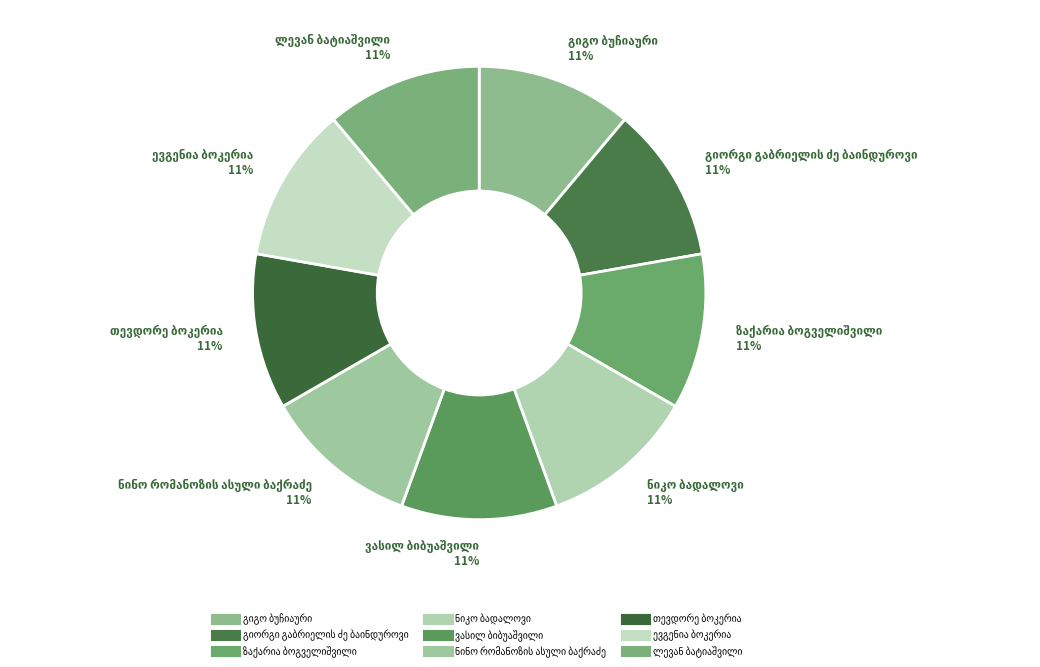

Is there any slice that represents more than half of the pie?

No